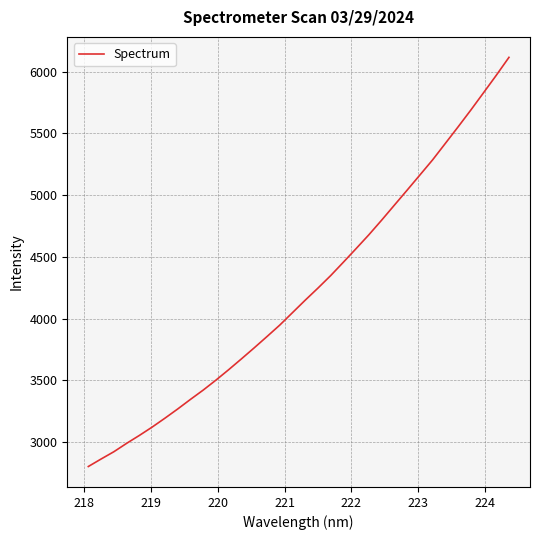

Count the number of values greater than 4148.

17